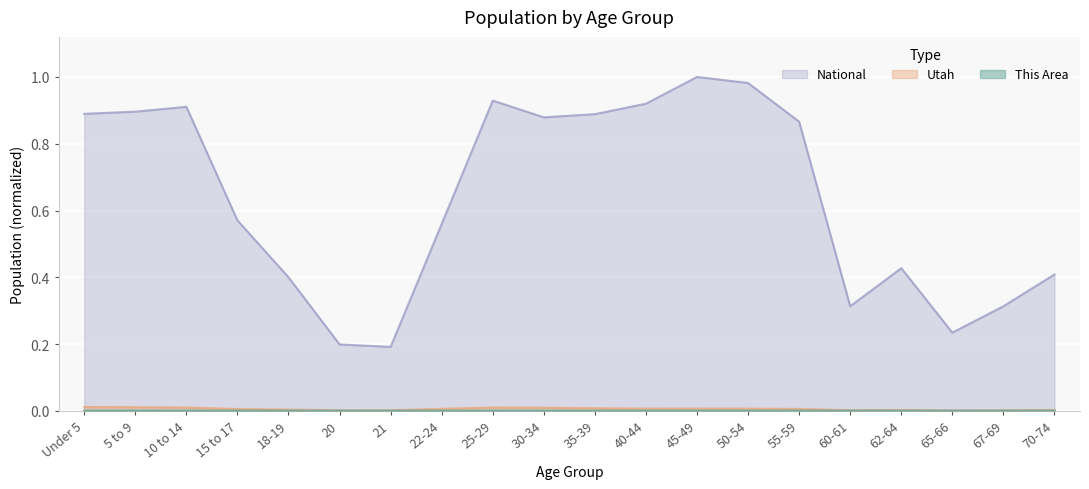

At which label is This Area closest to 0?

21